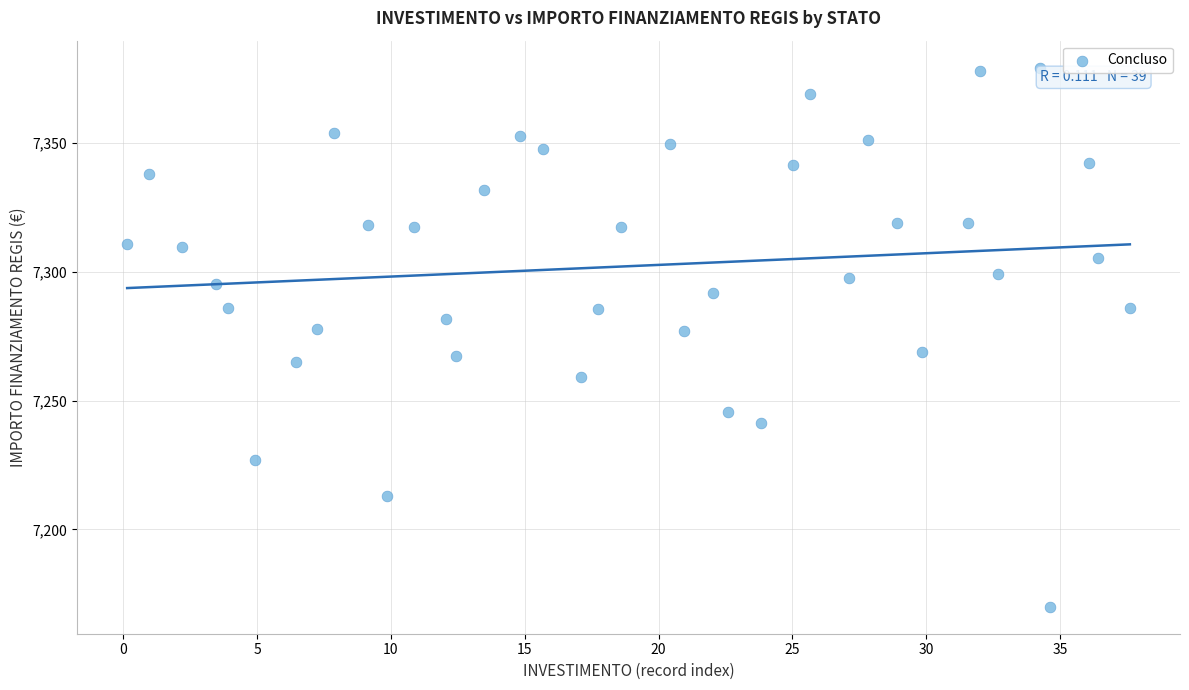

What is the range of X values (max minus min)?

37.5